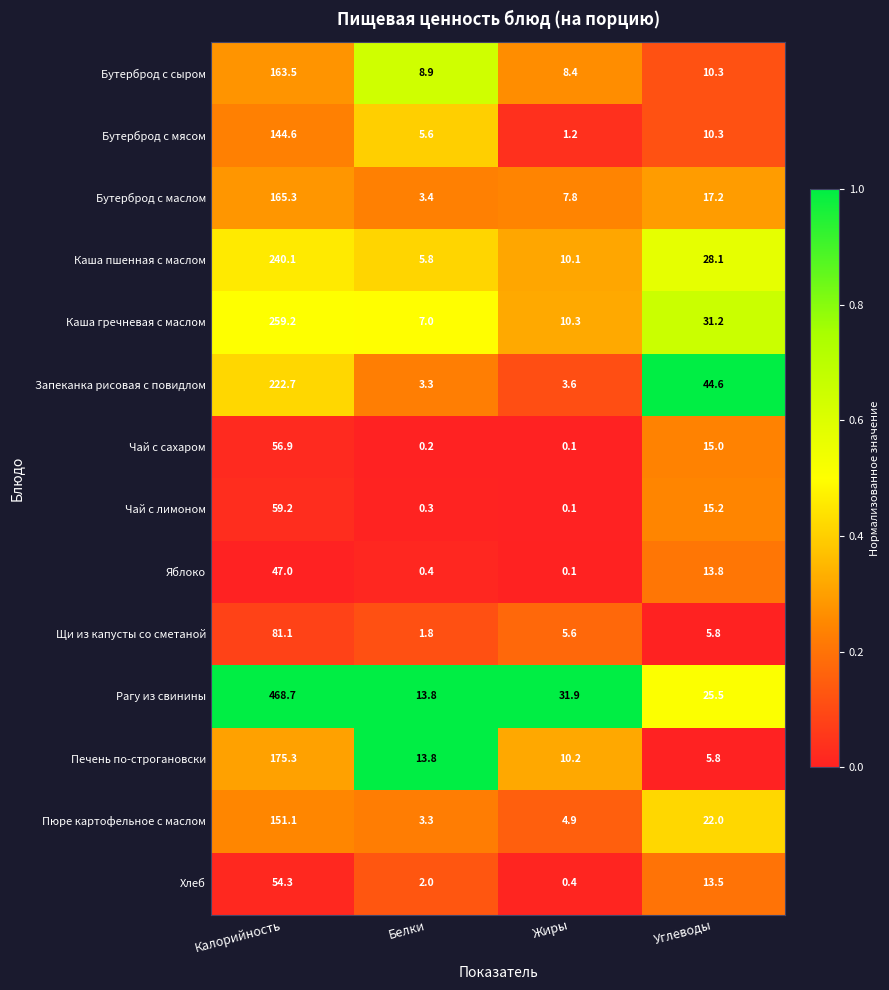

The value of Запеканка рисовая с повидлом at Калорийность is 299.7. True or false?

False